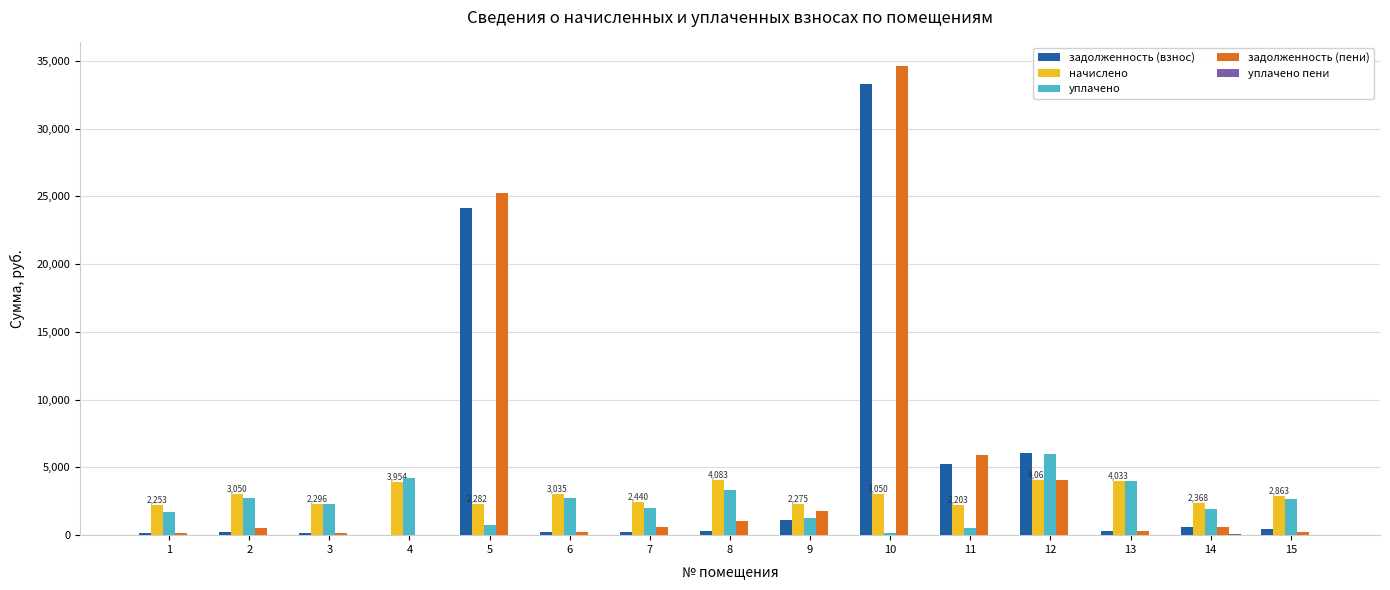

What is the maximum value for задолженность (взнос)?

33303.1